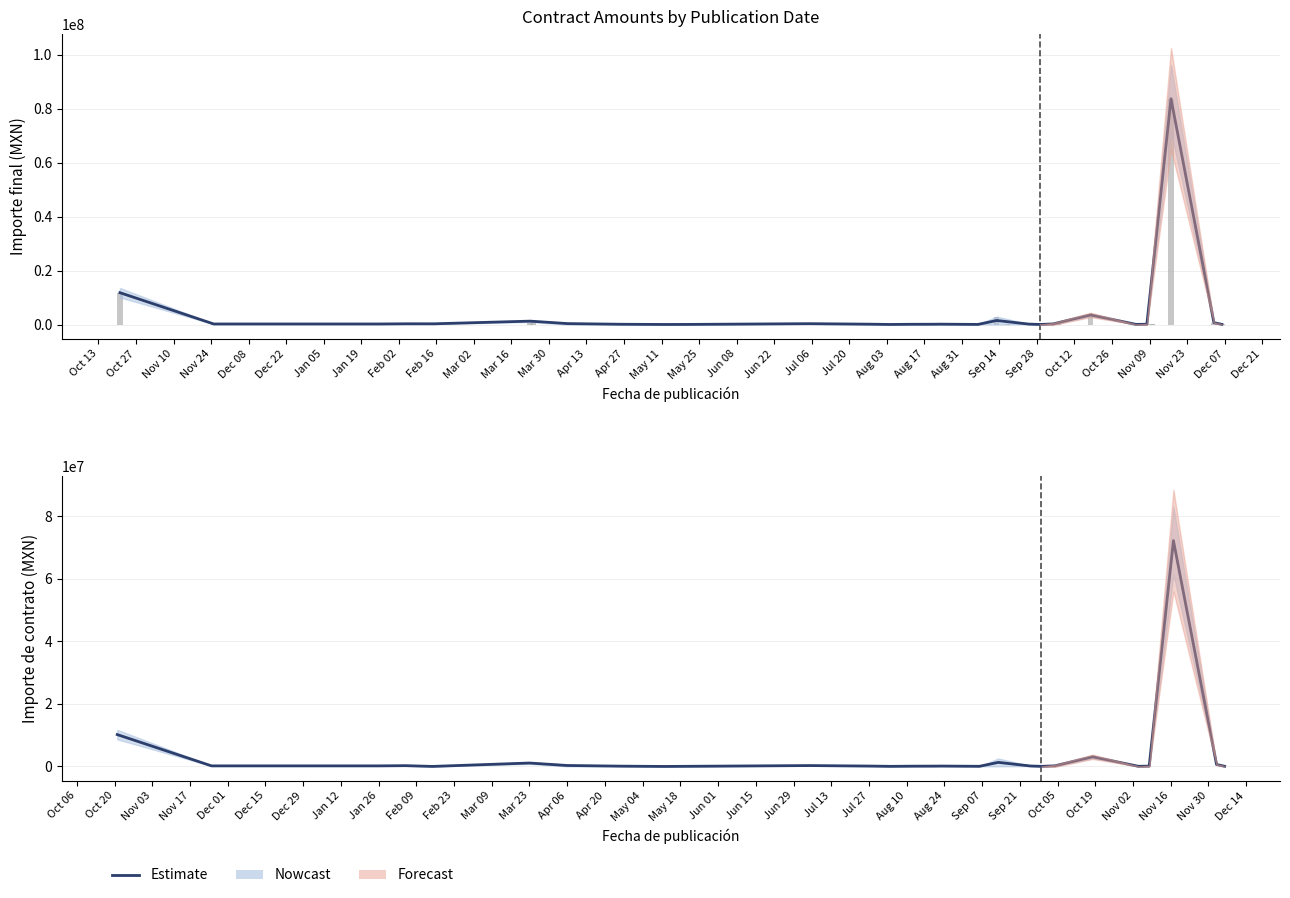

True or false: Importe de contrato has a value of 50745.0 at 2021-09-17.

True